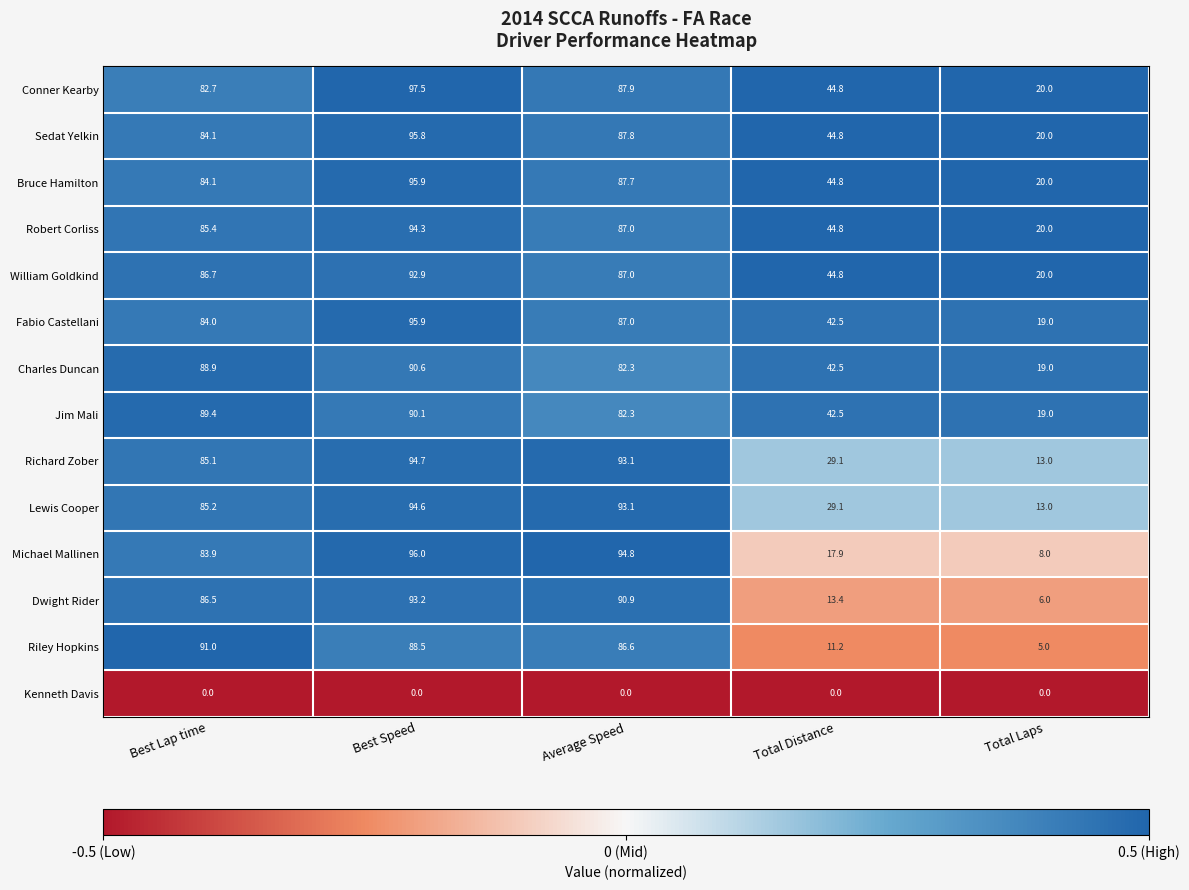

What is the lowest value of the Riley Hopkins series?

5.0